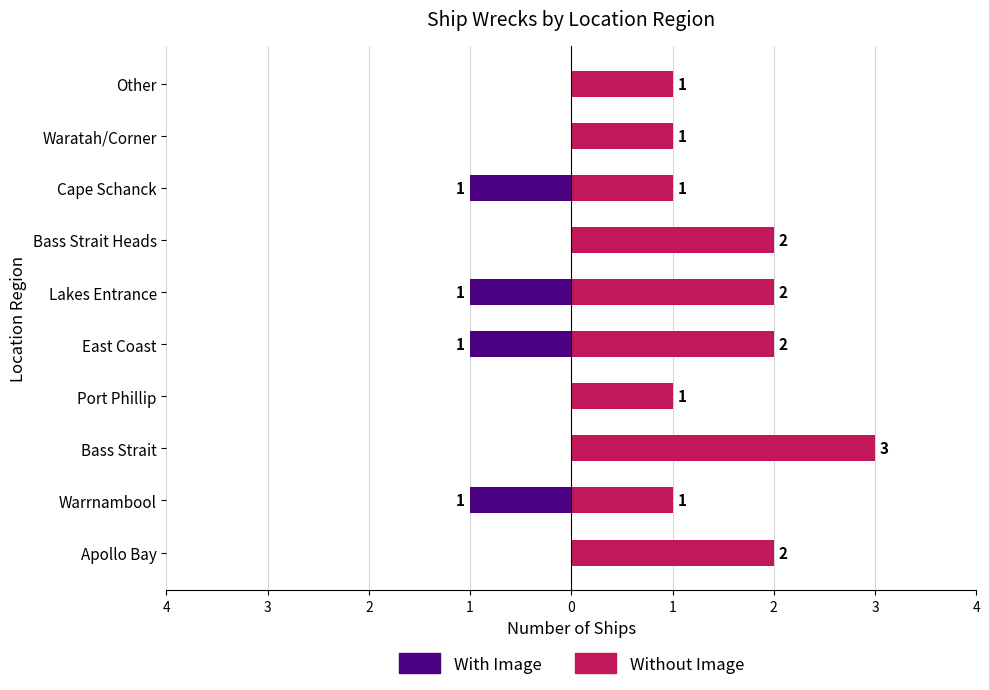

What is the difference between the maximum and second lowest values in the Without Image series?

2